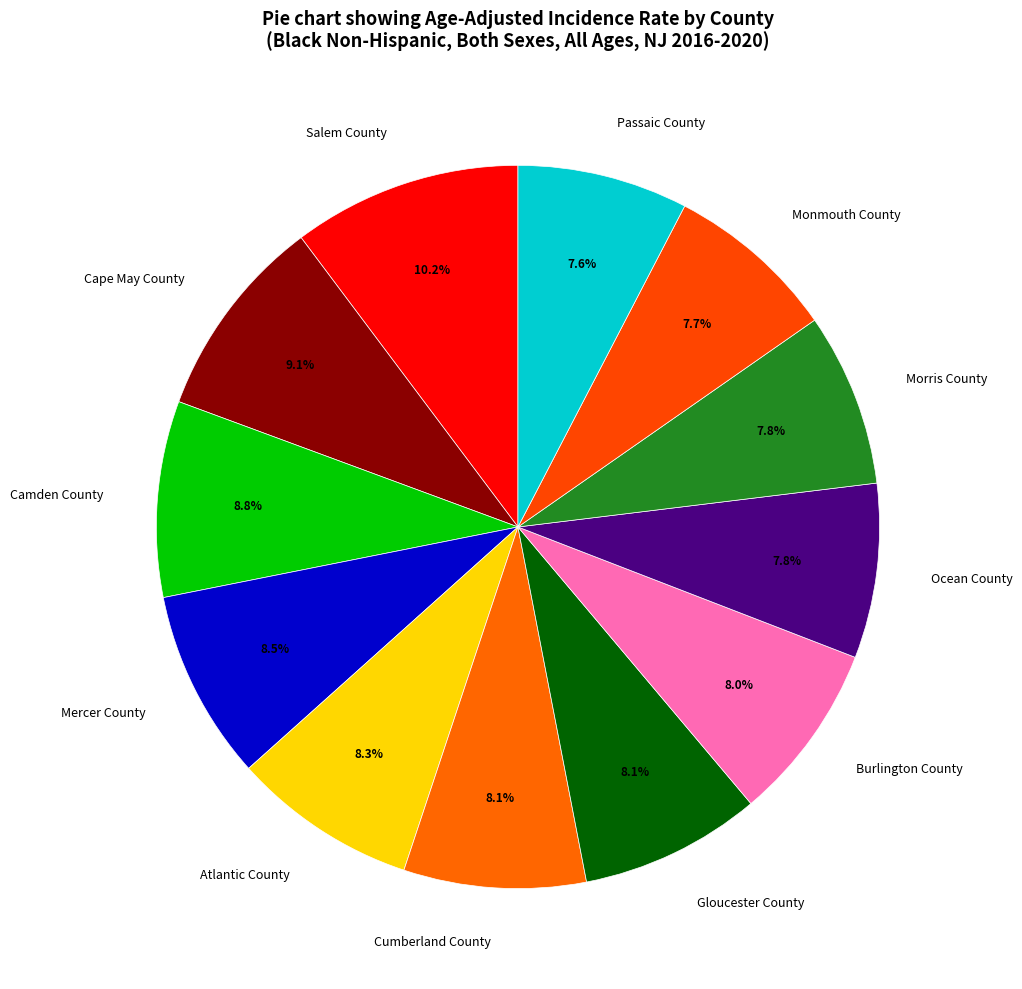

Is it true that Gloucester County is 22% of the pie?

False